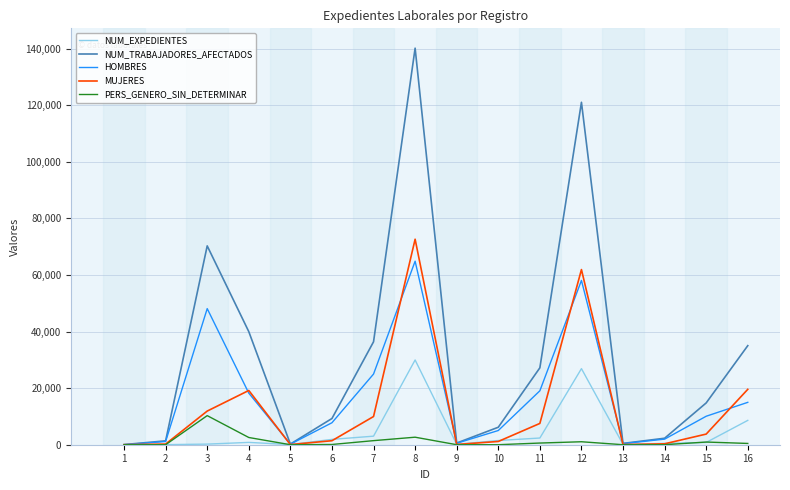

Which series has the largest range (max minus min)?

NUM_TRABAJADORES_AFECTADOS